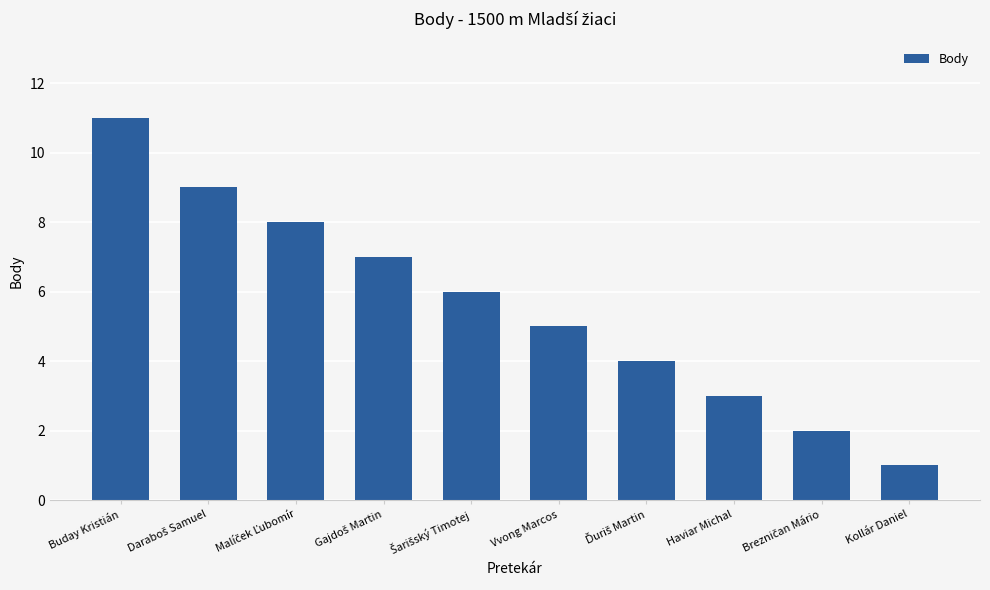

Reading left to right, list all the values displayed in this chart.

11	9	8	7	6	5	4	3	2	1